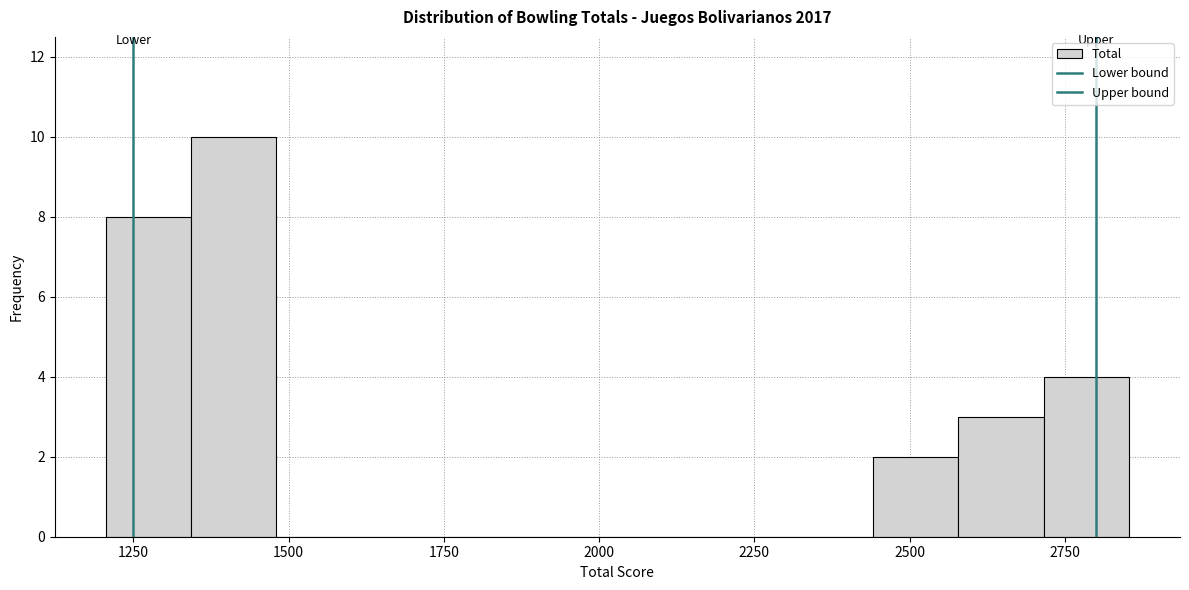

Read against the x-axis, roughly where is the centre of the tallest bar?

1400